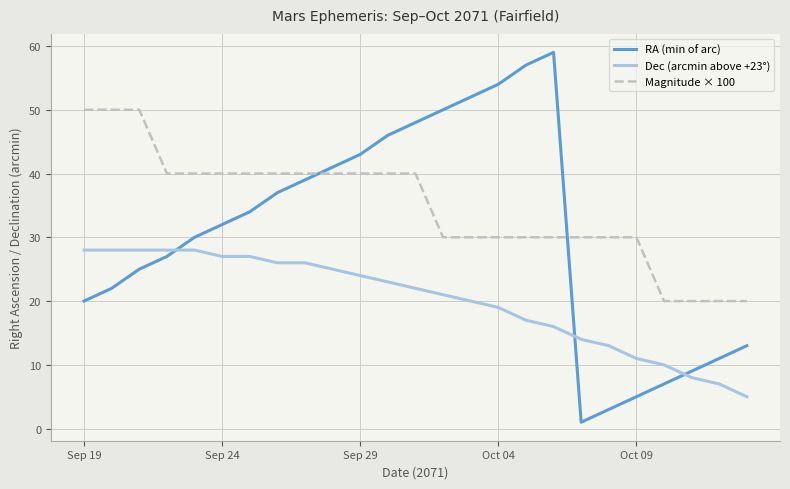

List the series in order of their overall mean, lowest first.

Dec (arcmin above +23°), RA (min of arc), Magnitude × 100